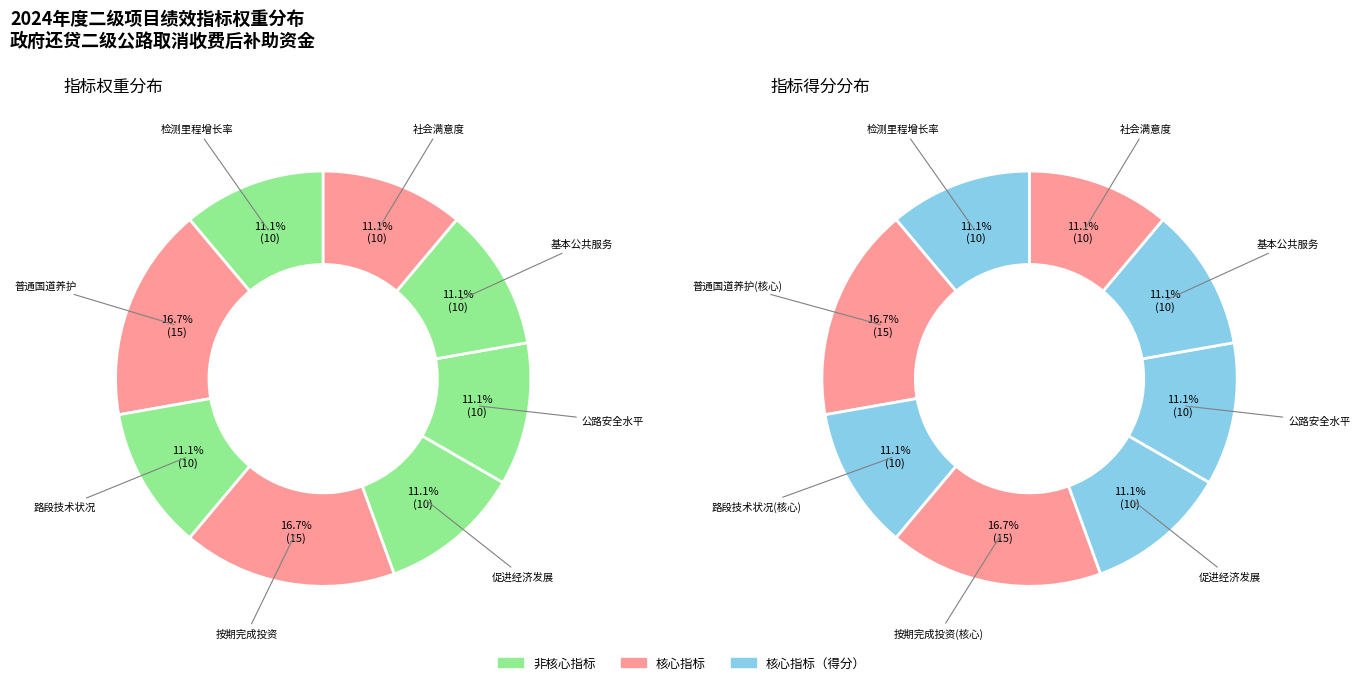

What percentage is NOT represented by 实施路段技术状况水平?

88.9%